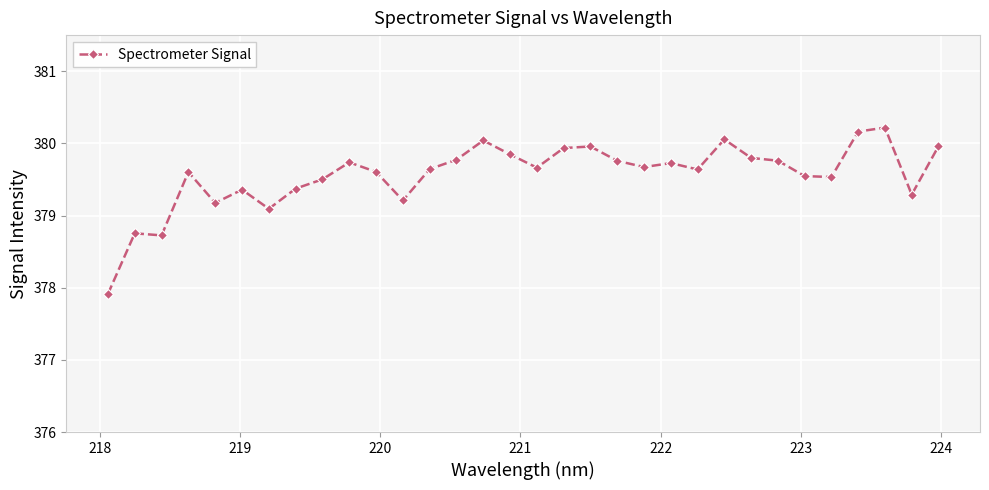

What is the value of the 3rd point from the left?

378.7